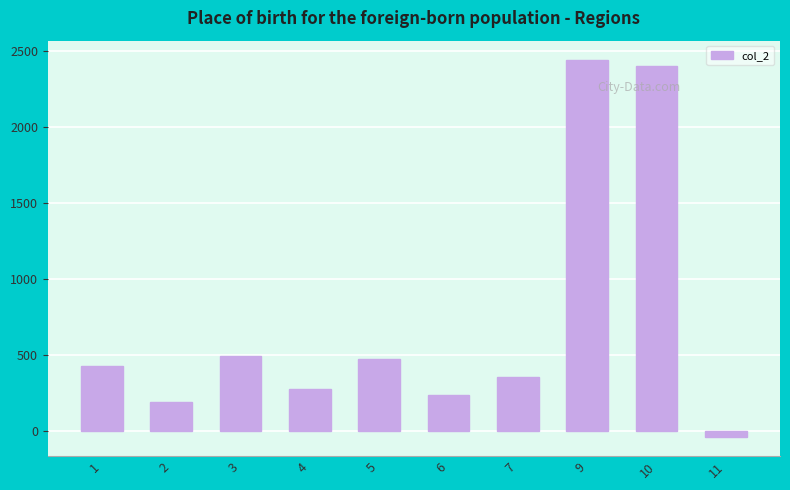

Reading right to left, transcribe all the data shown in this chart.

11=-42	10=2404	9=2446	7=354	6=234	5=472	4=274	3=493	2=189	1=430